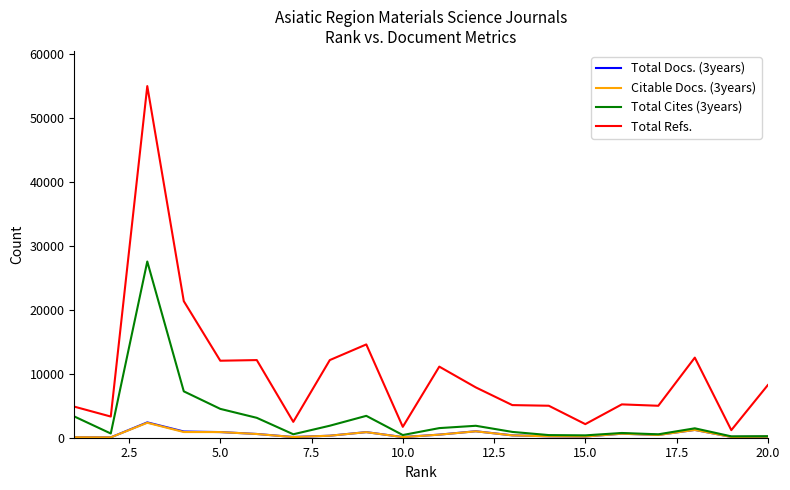

Which series has the widest spread of values?

Total Refs.